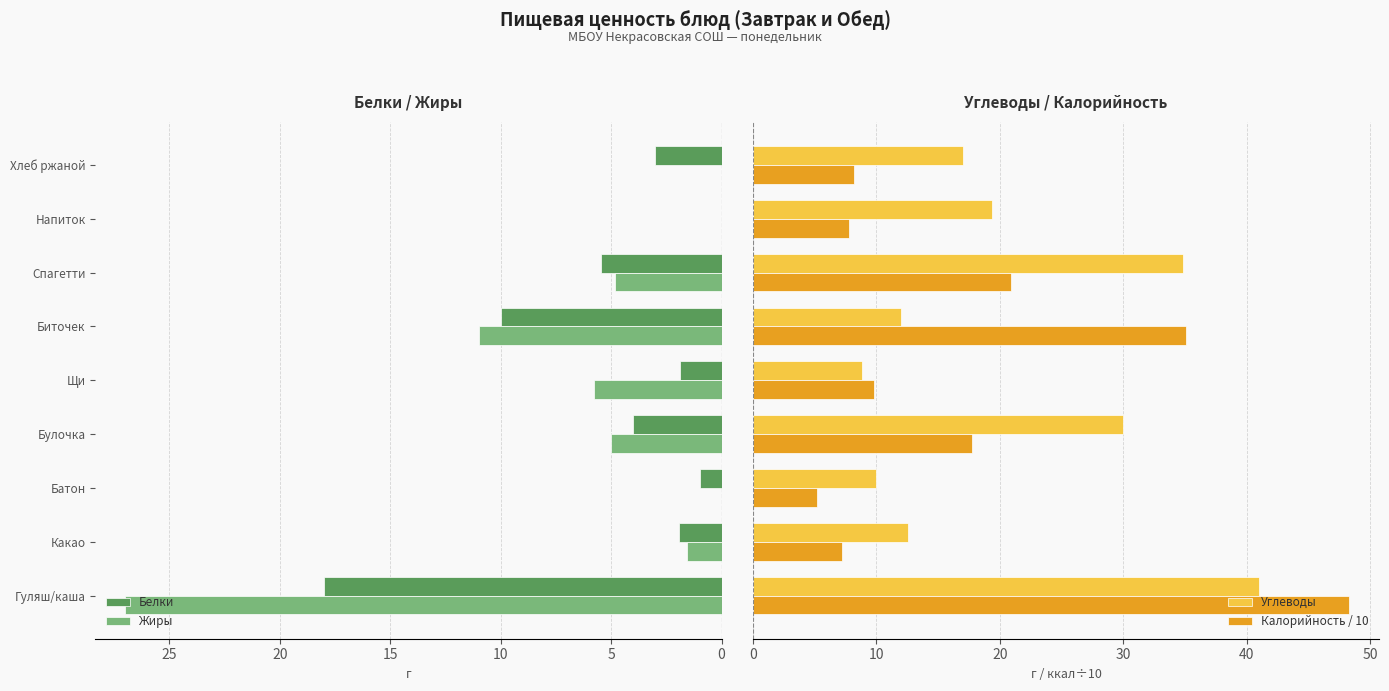

Read the Жиры value at Какао.

1.6